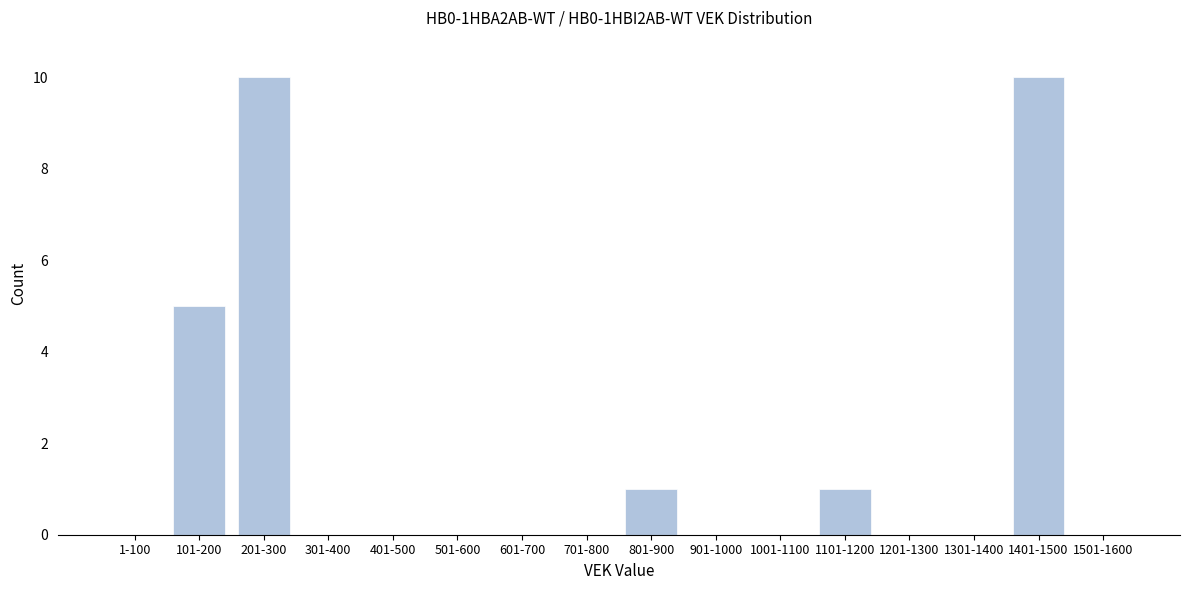

Reading left to right, extract all data points from this chart.

1-100=0	101-200=5	201-300=10	301-400=0	401-500=0	501-600=0	601-700=0	701-800=0	801-900=1	901-1000=0	1001-1100=0	1101-1200=1	1201-1300=0	1301-1400=0	1401-1500=10	1501-1600=0